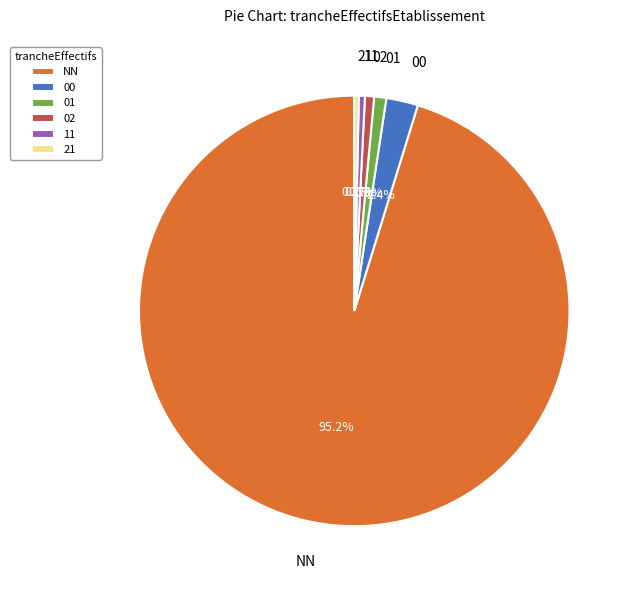

Count the number of slices in the pie.

6